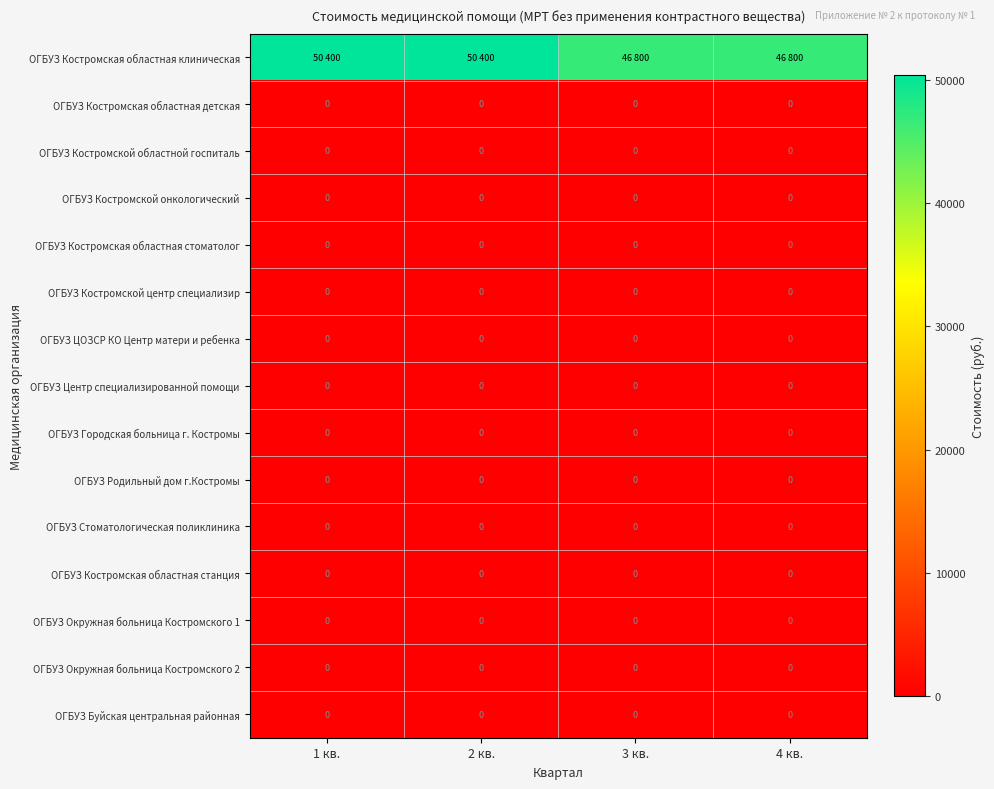

The value of ОГБУЗ Костромской онкологический at 4 кв. is 0. True or false?

True